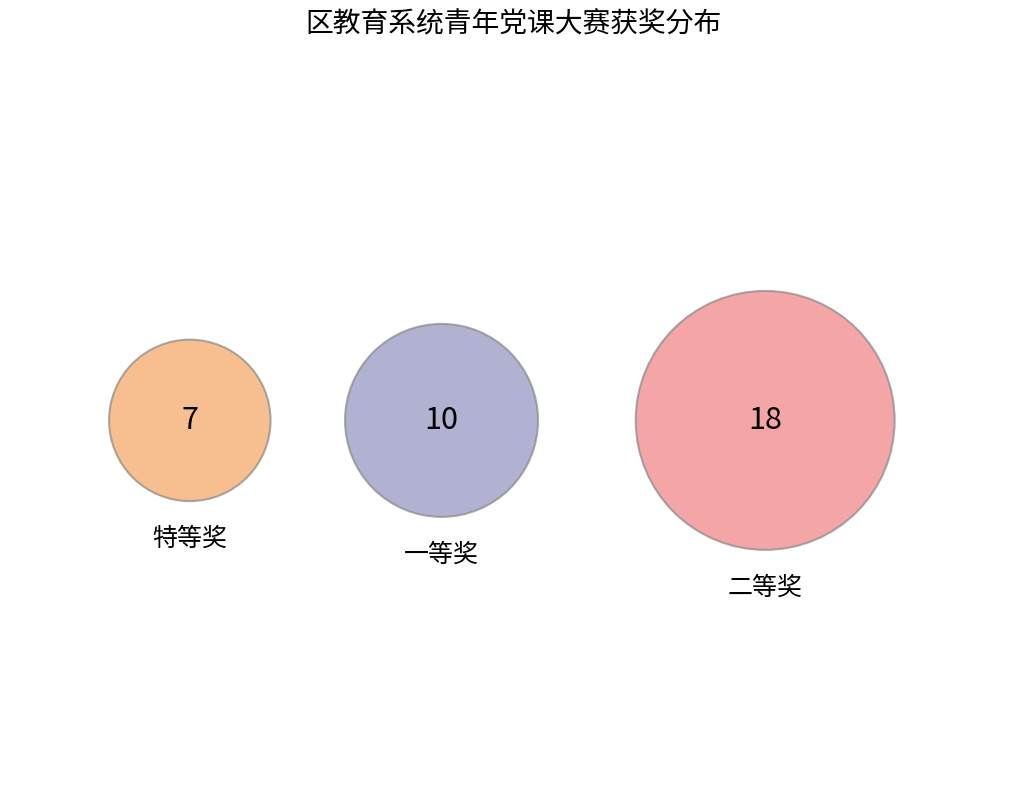

What portion of the pie excludes 一等奖?

71.4%